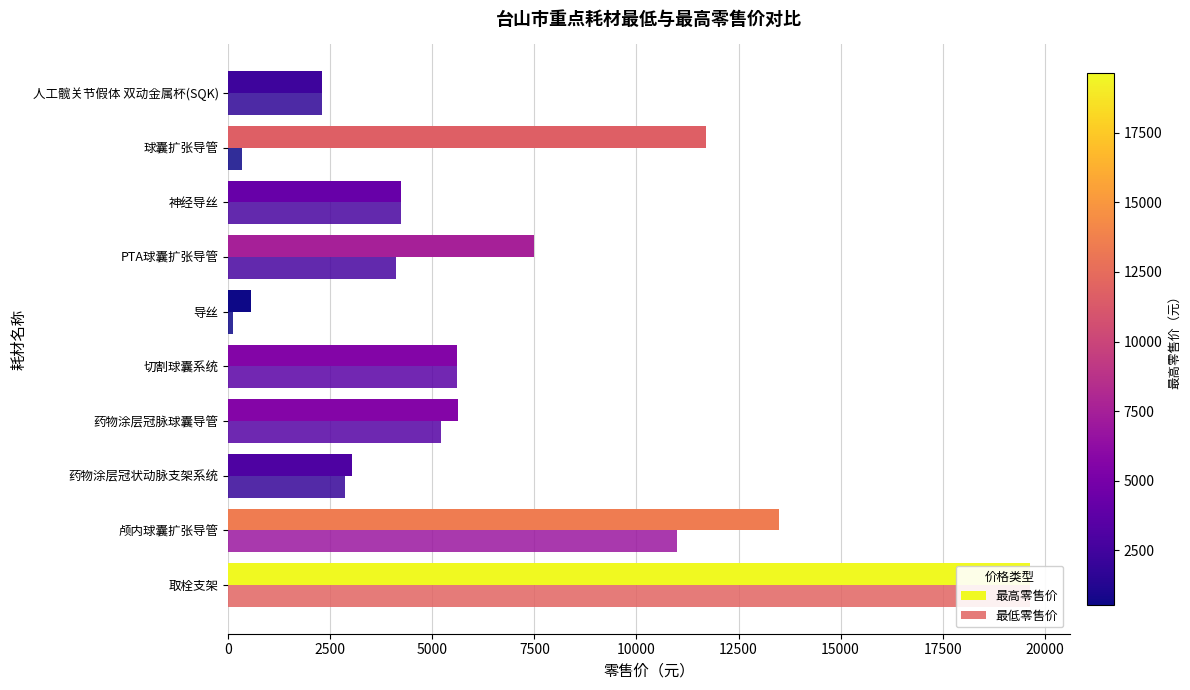

What is the highest value of the 最低零售价 series?

19629.0